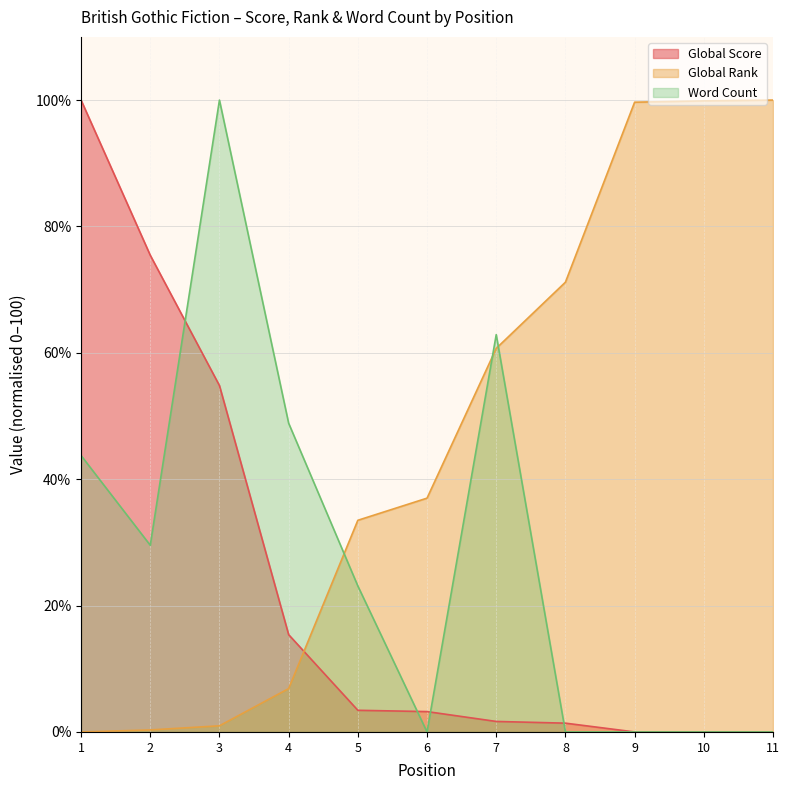

At which label does Global Score first exceed 3?

1